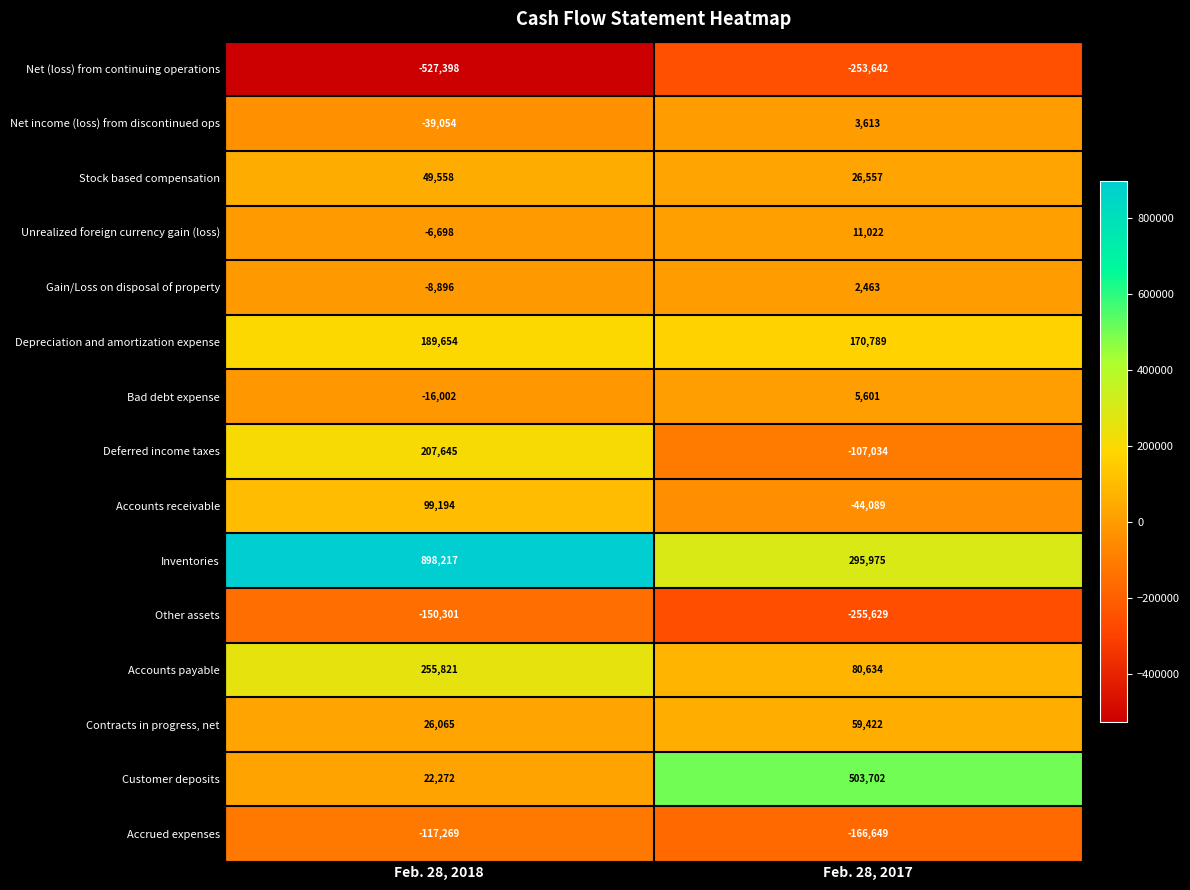

True or false: Depreciation and amortization expense has a value of 189654 at Feb. 28, 2018.

True